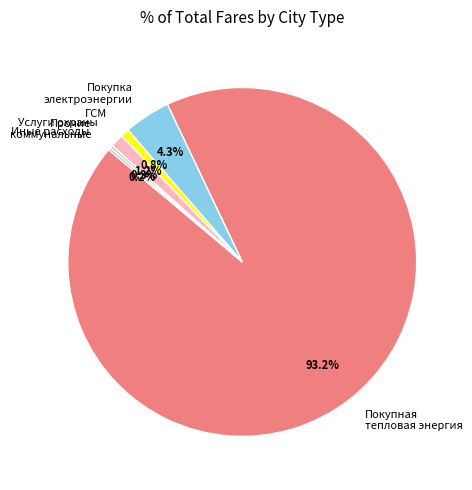

What portion of the pie excludes Покупка электроэнергии?

95.7%